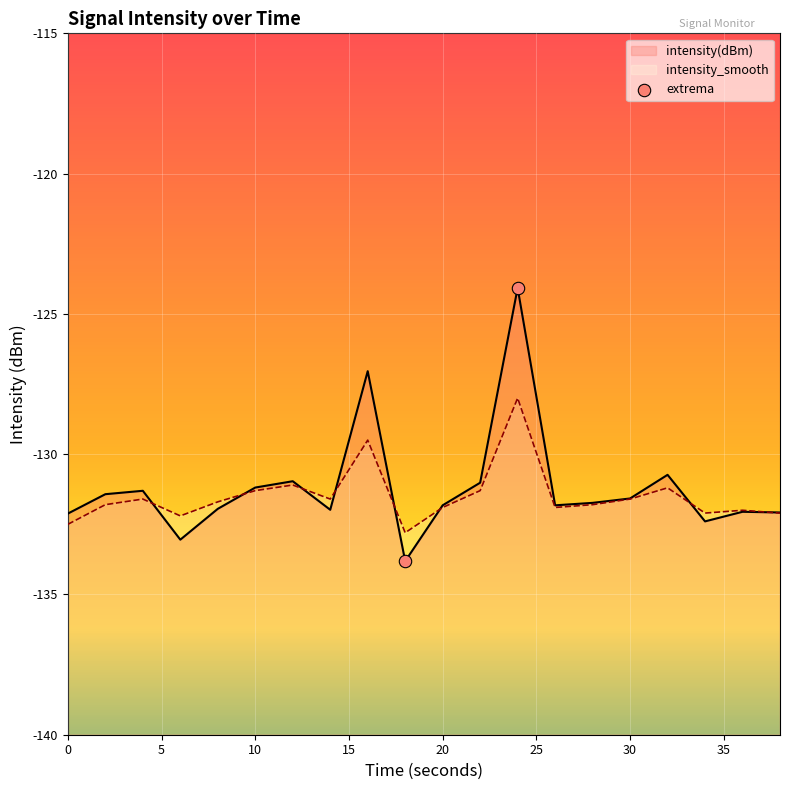

What is the total value across all series at 14?

-263.6